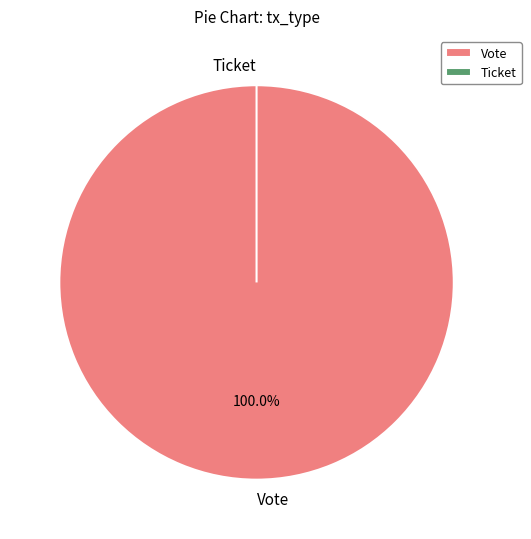

True or false: Ticket accounts for 0% of the total.

True